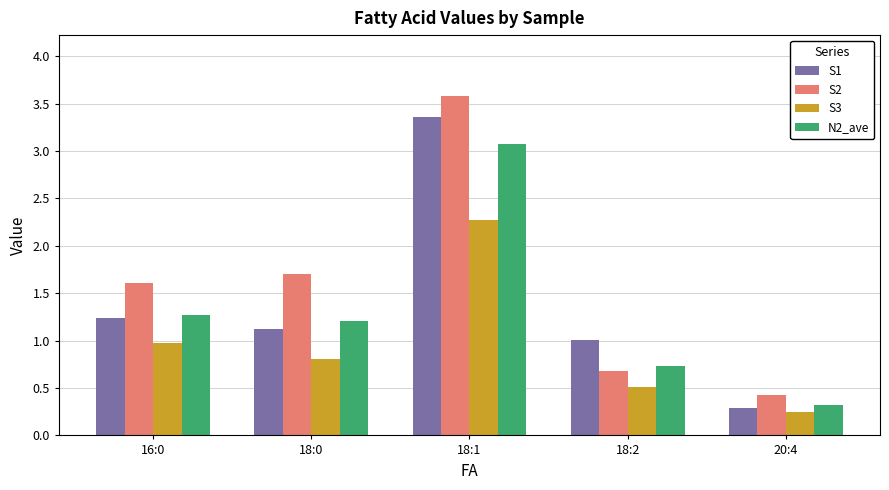

What is the average value of the S1 series?

1.4